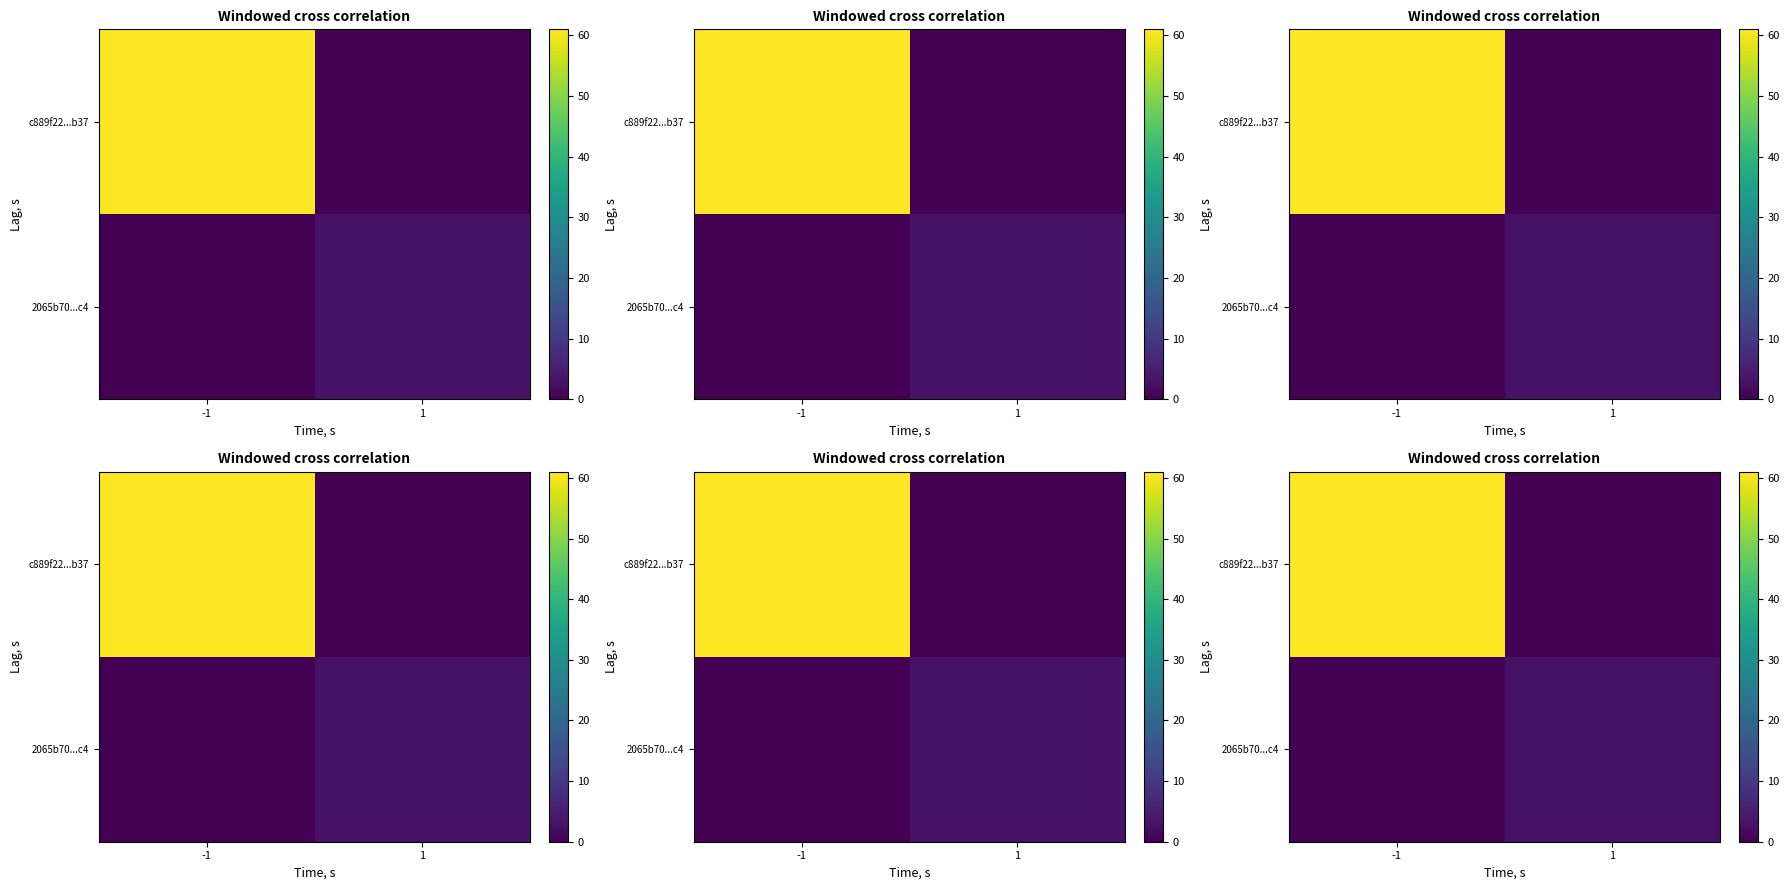

What is the sum of all 2065b70...c4 values?

3